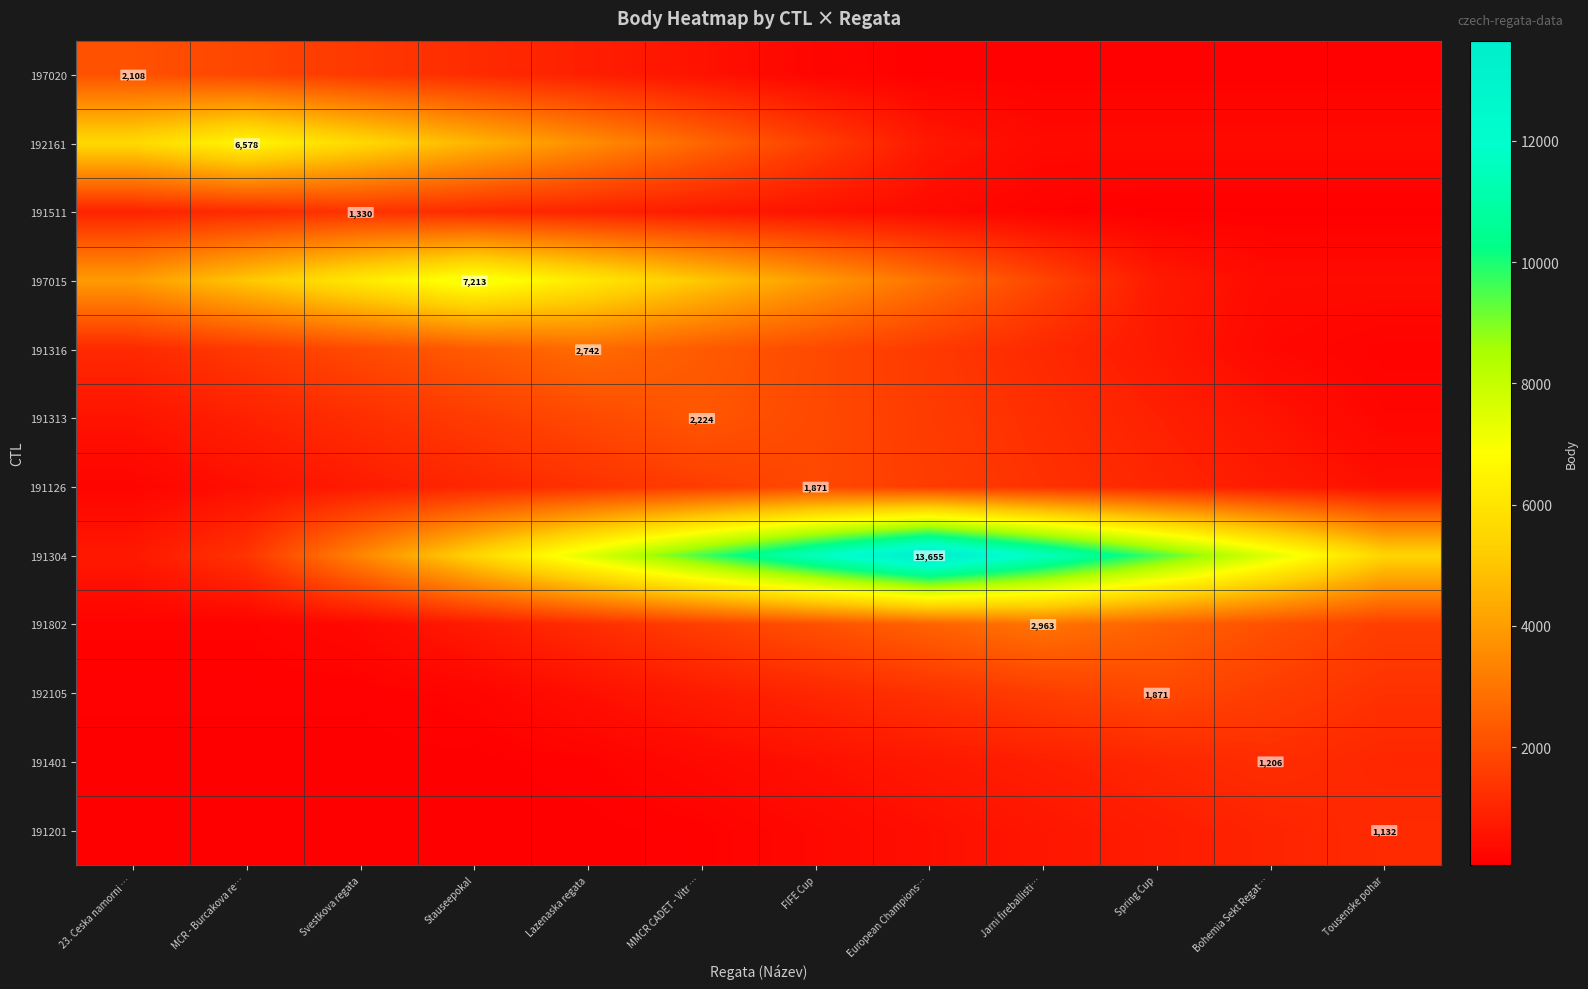

What is the total value across all series at Bohemia Sekt Regat…?

15783.0